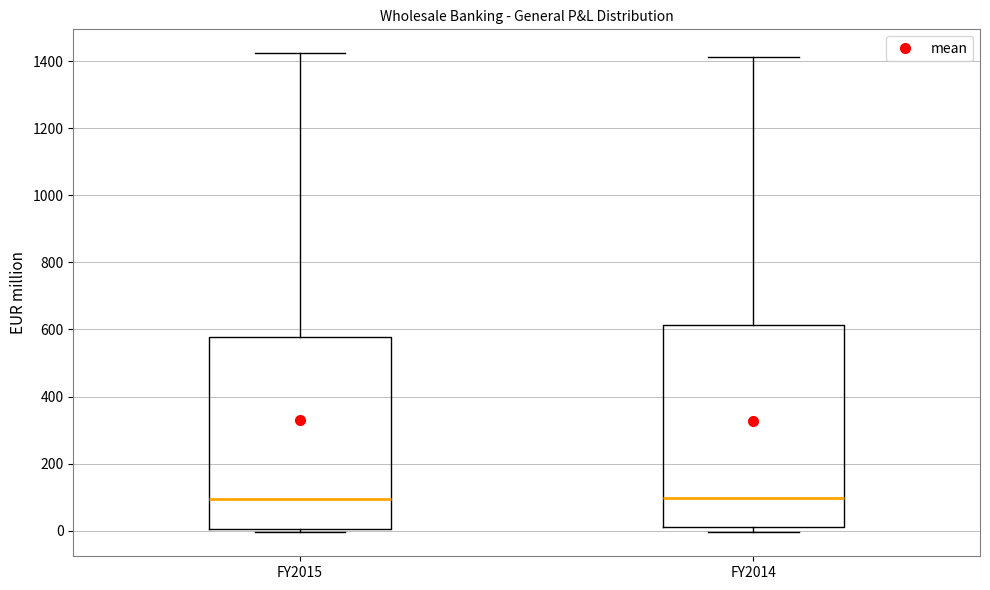

Reading left to right, read every box against the y-axis: the position of its median line, the range the box covers, and the ends of its whiskers. The values are not printed on the chart, so give them approximately, as read against the axis.

FY2015: median 100, box 0 to 580, whiskers 0 (just below the box's lower edge) to 1420
FY2014: median 100, box 0 to 620, whiskers 0 (just below the box's lower edge) to 1420